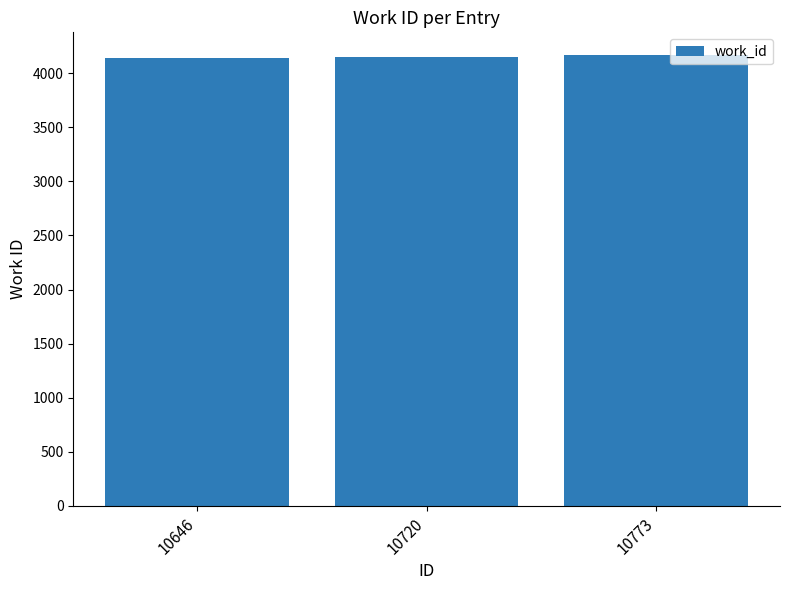

What is the value of the 1st bar from the left?

4141